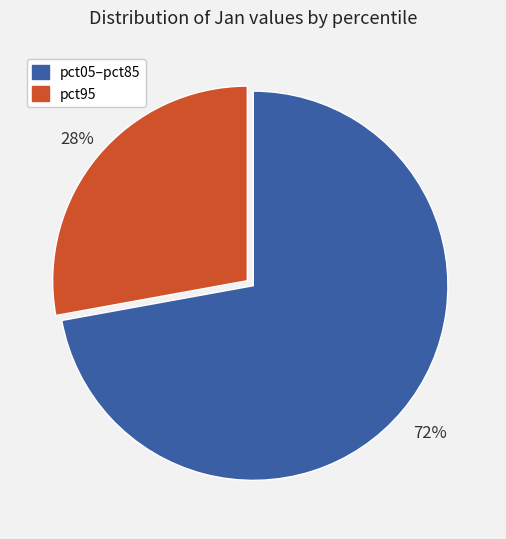

To the nearest percent, what is the average slice percentage?

50%